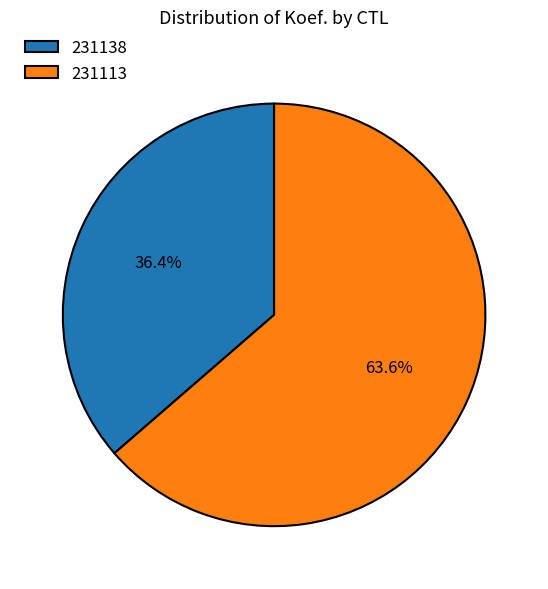

Between 231138 and 231113, which is larger?

231113